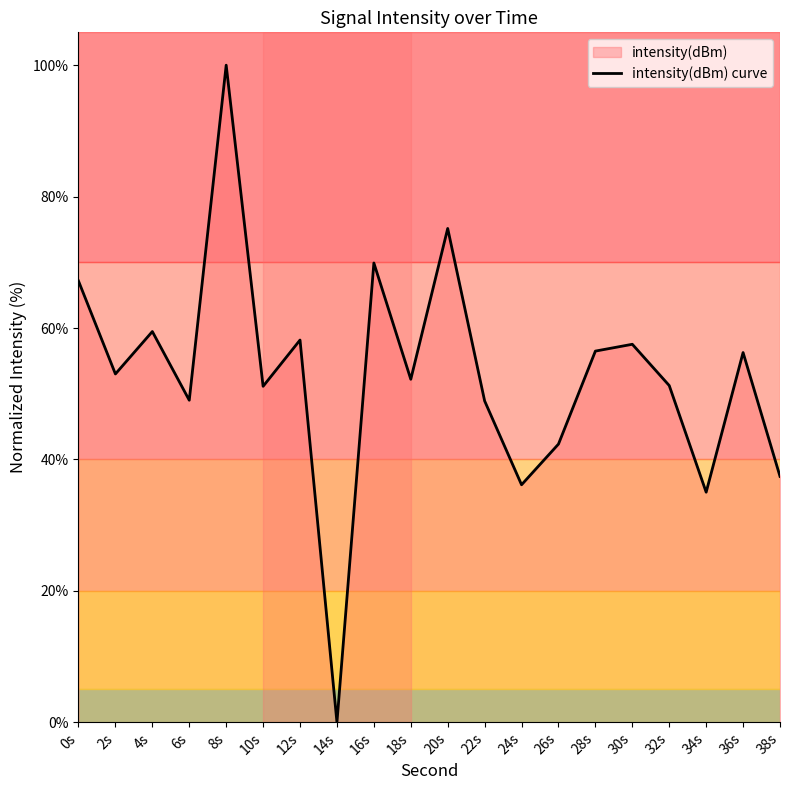

Reading left to right, transcribe all the data shown in this chart.

67.2	53.0	59.5	49.0	100.0	51.1	58.2	-0.0	69.9	52.2	75.2	48.9	36.1	42.3	56.5	57.5	51.2	35.0	56.3	37.4